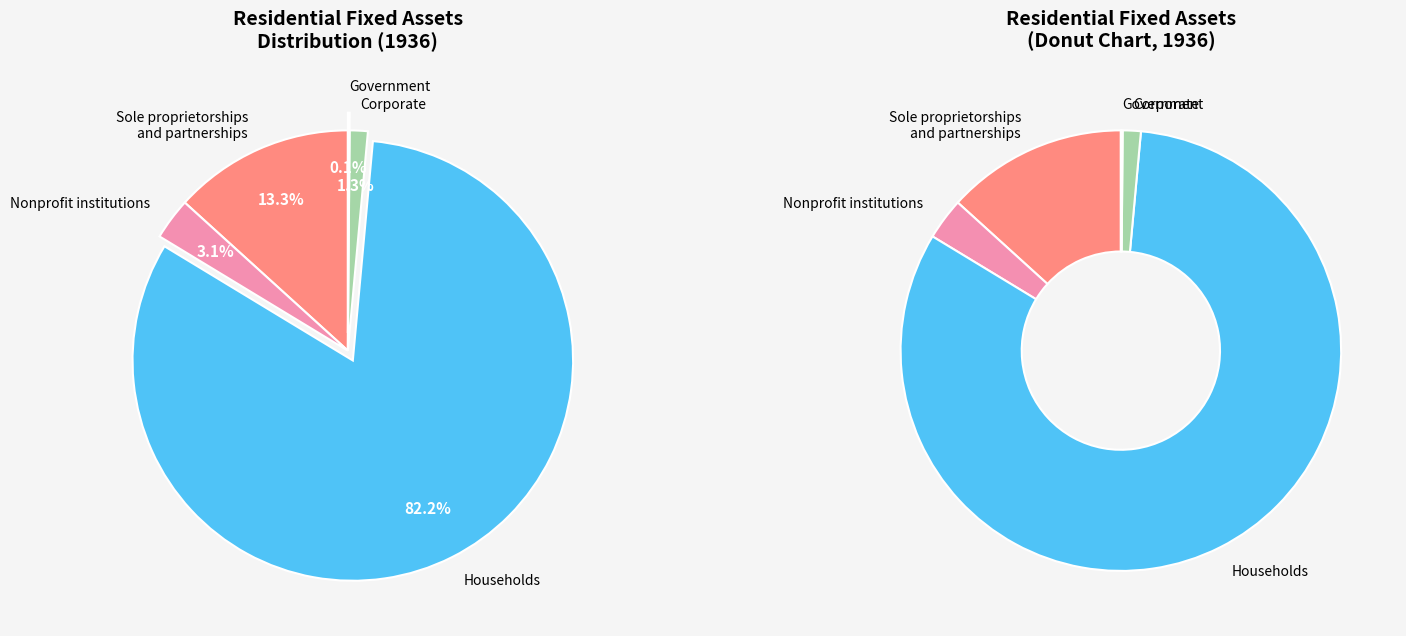

The Private slice represents 41% of the pie. True or false?

False